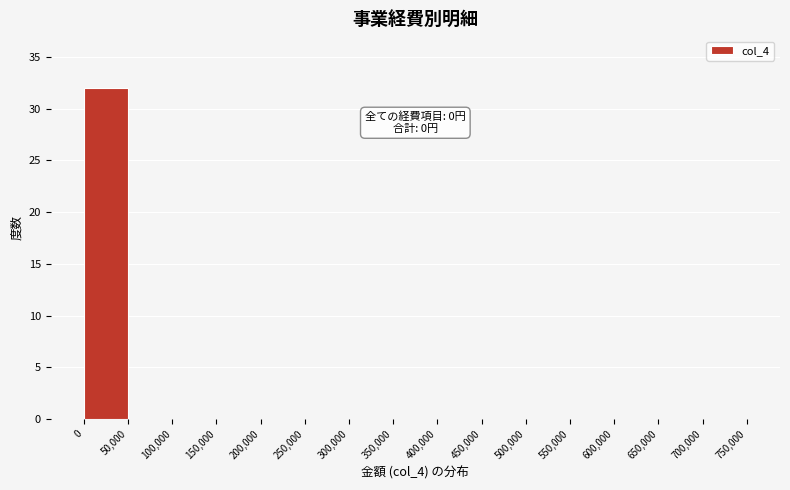

Which range on the x-axis has the tallest bar?

0 to 50,000